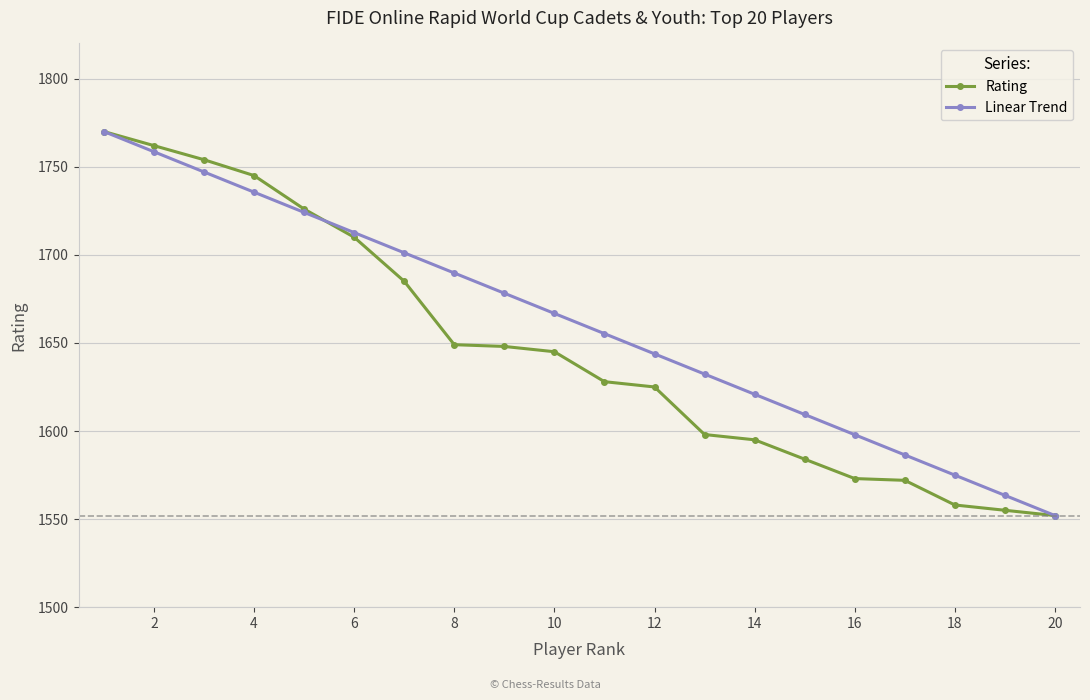

What is the lowest value of the Rating series?

1552.0